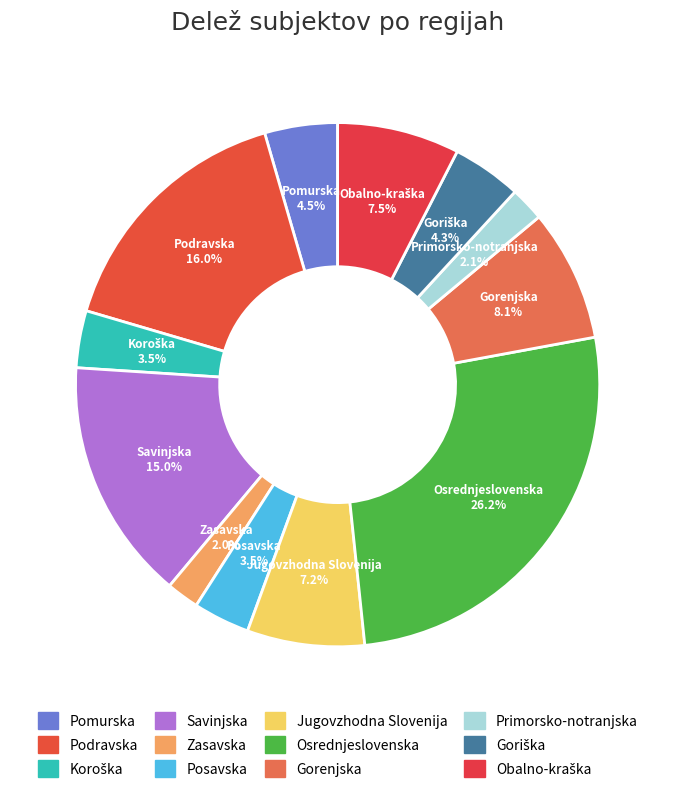

To the nearest percent, what is the combined percentage of Posavska and Jugovzhodna Slovenija?

11%